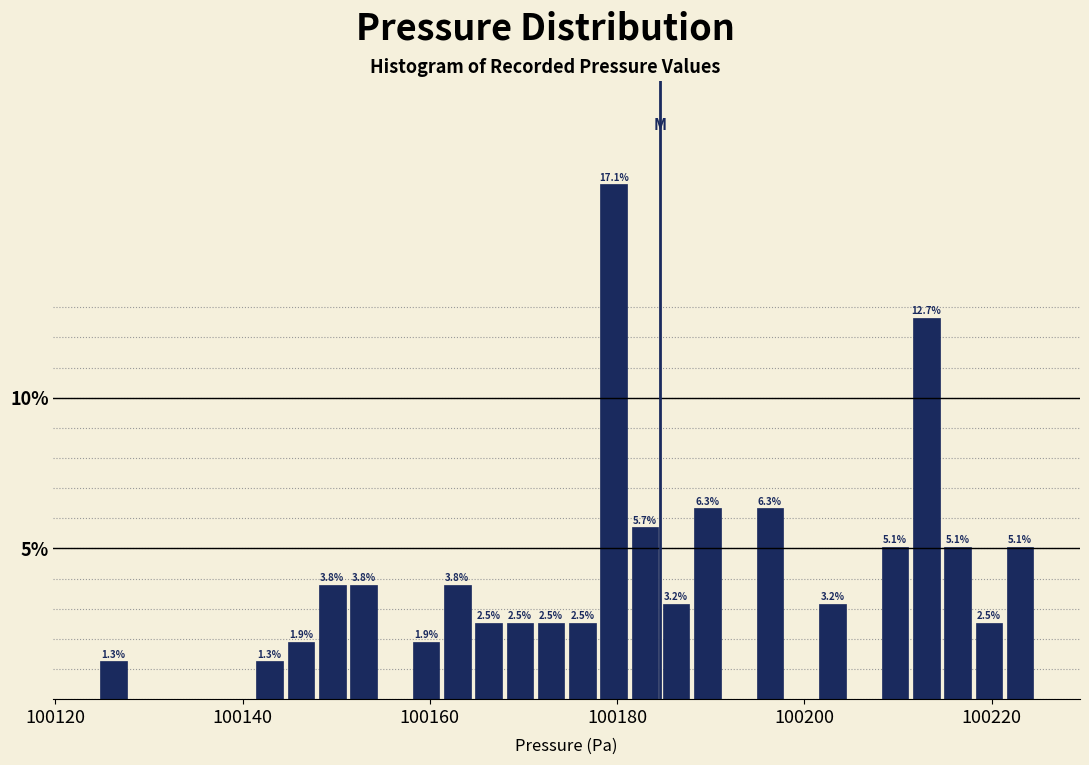

Read against the x-axis, roughly where is the centre of the tallest bar?

100180